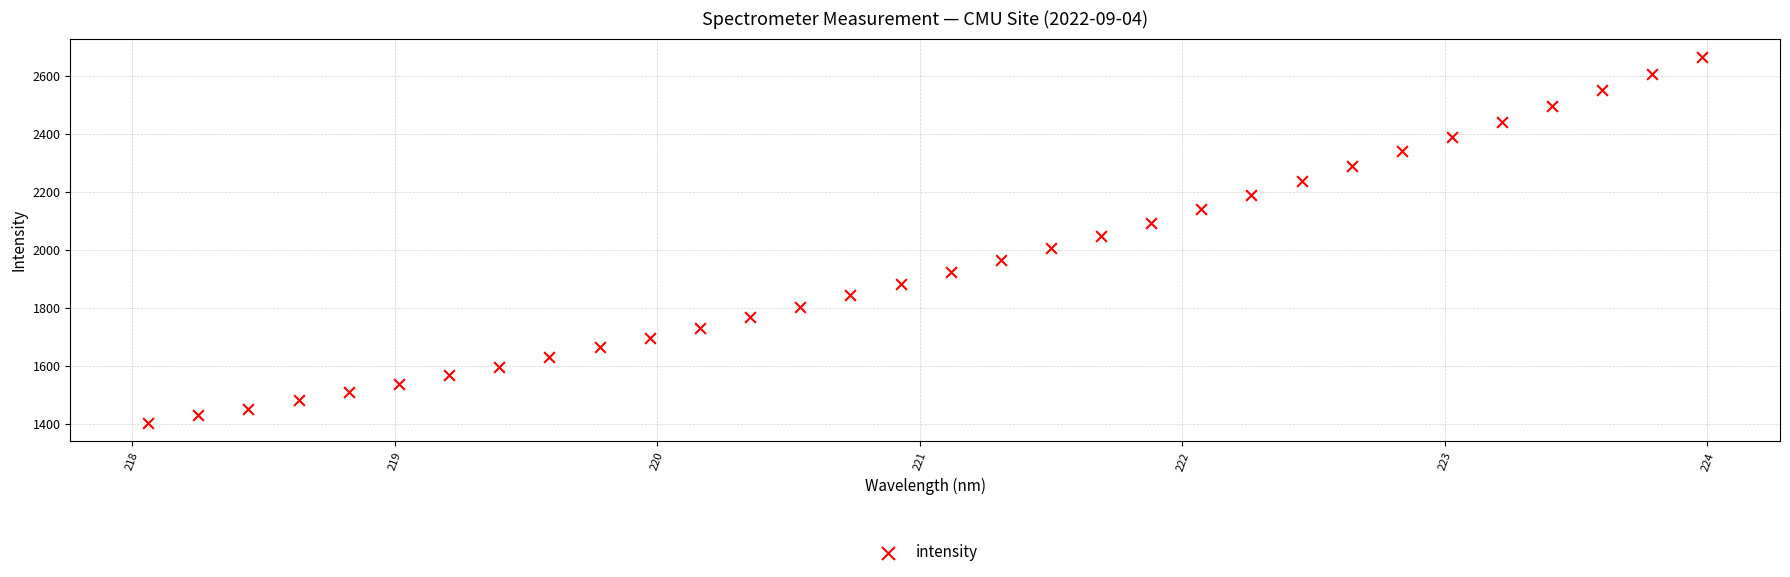

What is the range of X values (max minus min)?

5.9